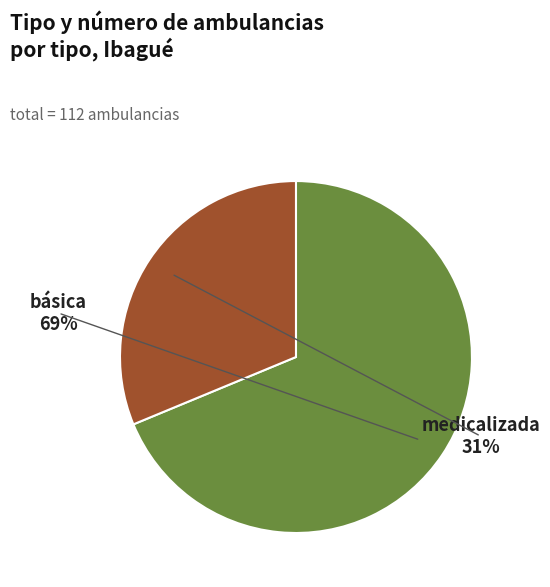

What is the largest slice in the pie chart?

AMBULANCIA BÁSICA